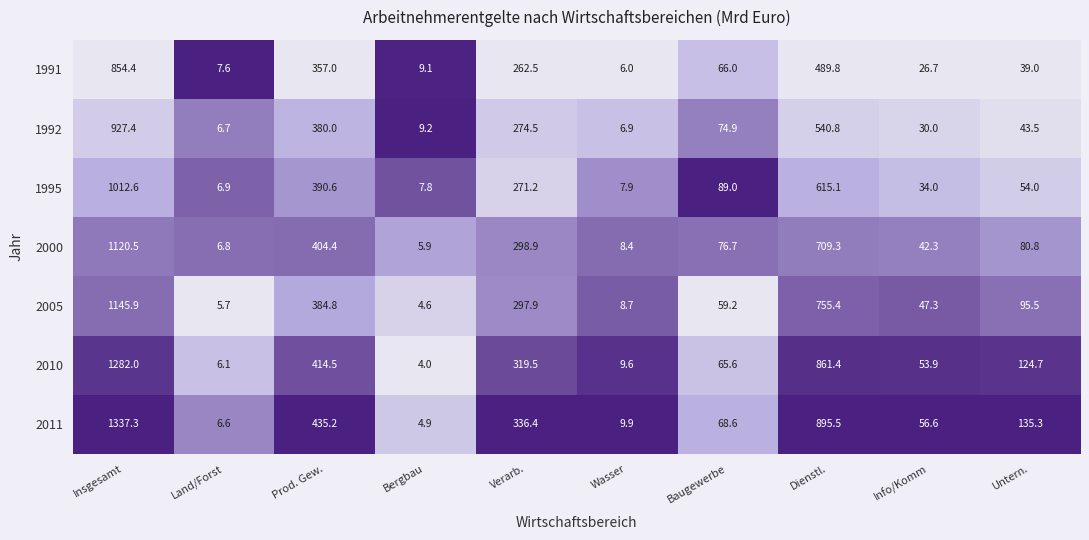

What is the difference between the maximum and minimum values in the 2011 series?

1332.4